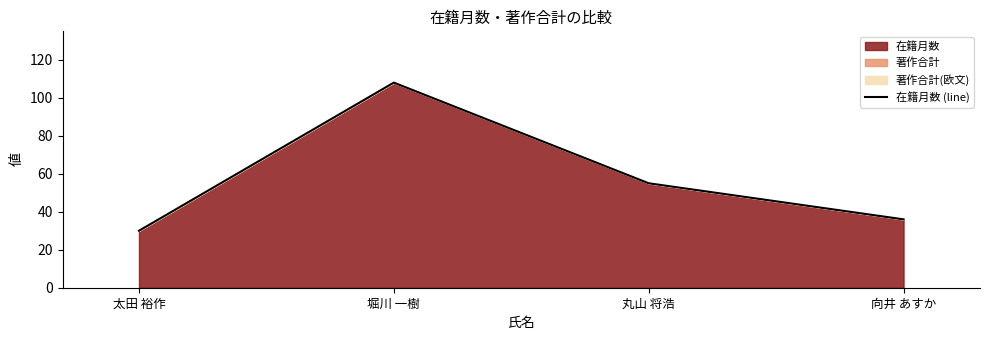

How many categories are shown in the chart?

4